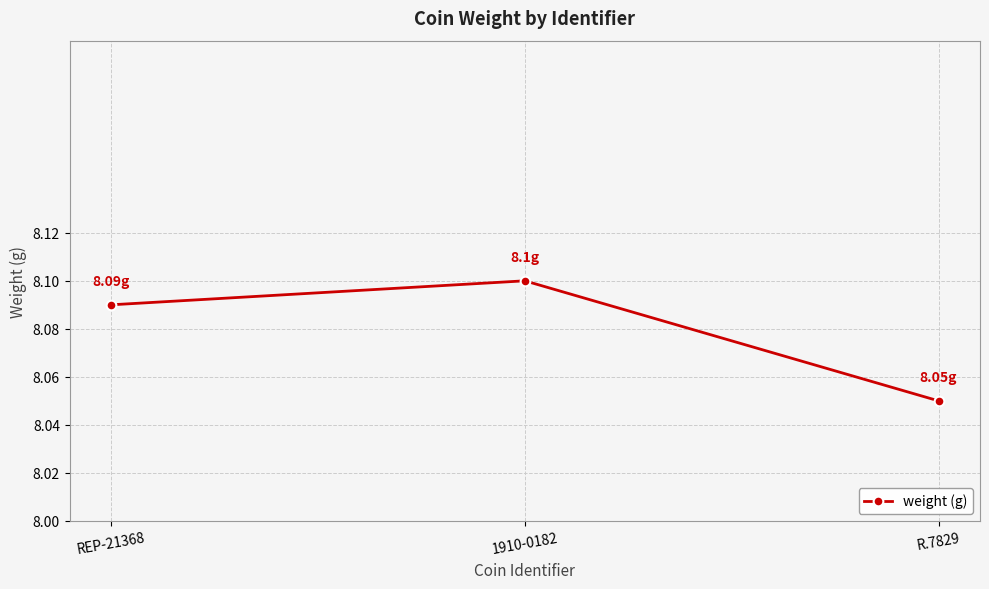

Does the chart have visible grid lines?

Yes